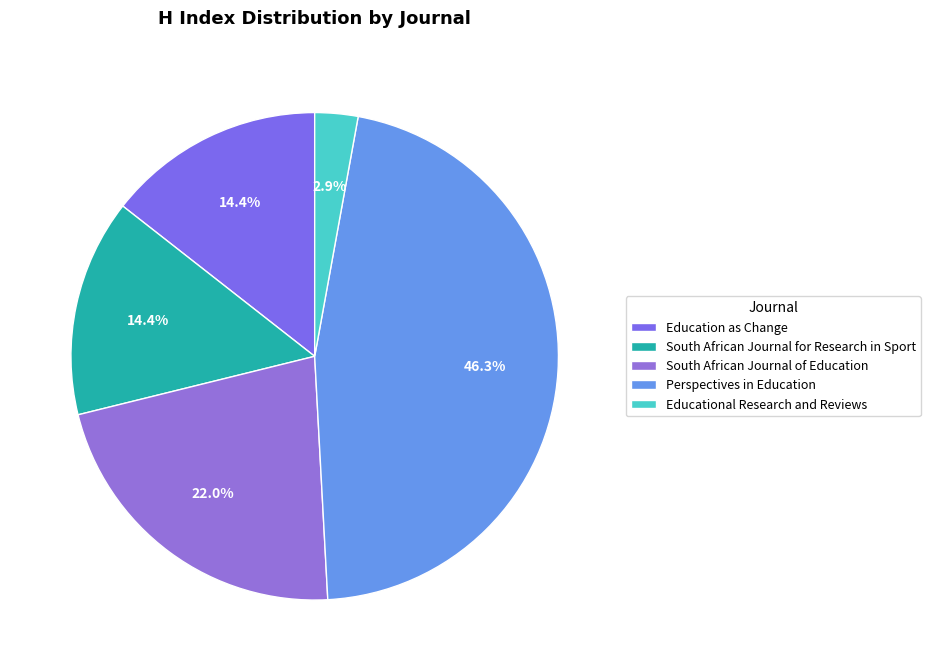

Which slice is the smallest?

Educational Research and Reviews